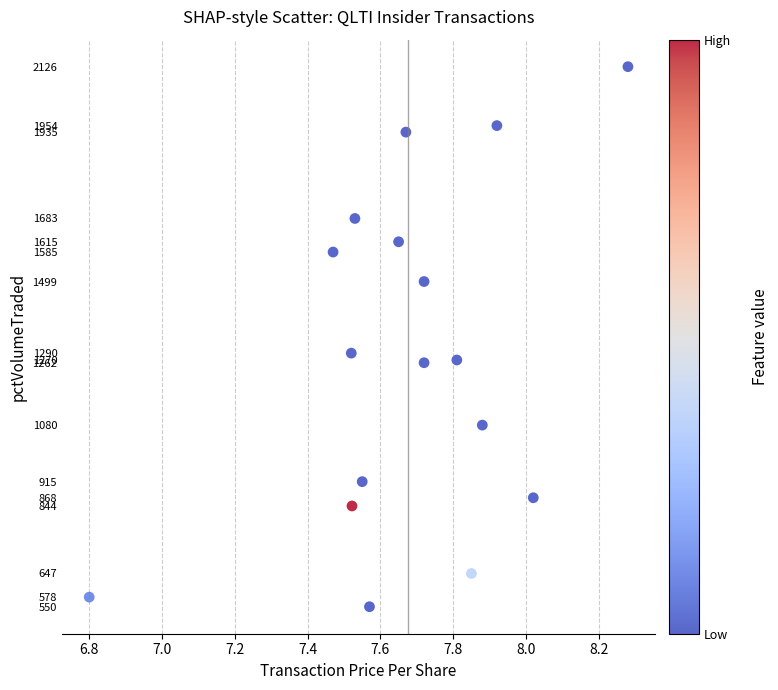

What Y value in the scatter plot is closest to 1338?

1290